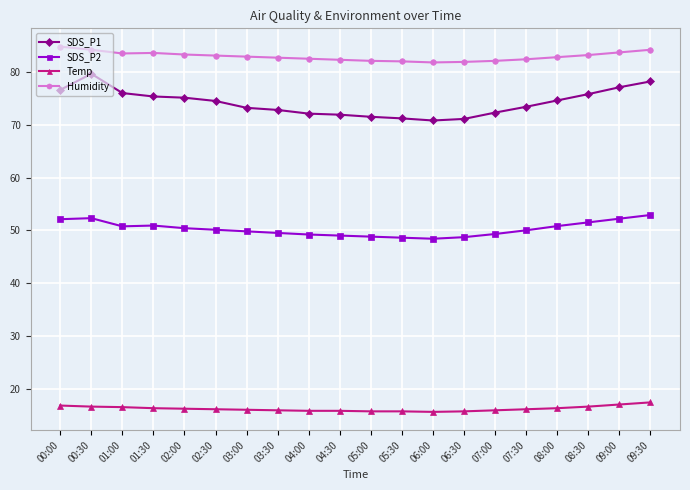

True or false: SDS_P1 and Humidity cross at least once.

False